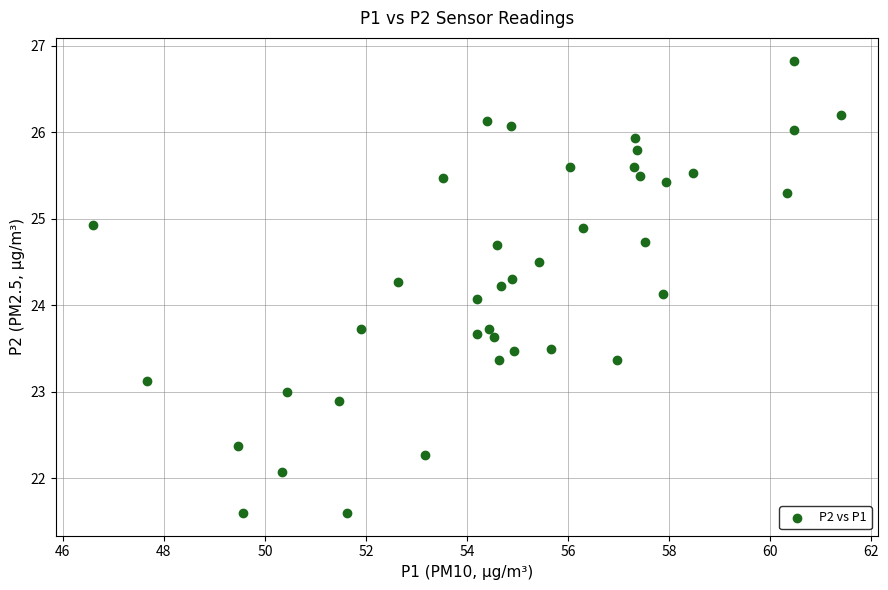

What Y value in the scatter plot is closest to 24?

24.1